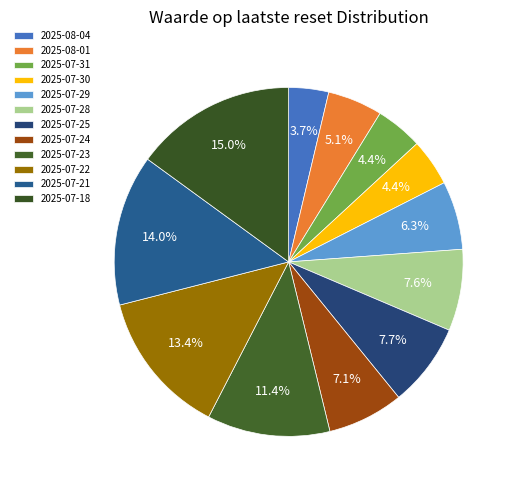

Which slice is the largest?

2025-07-18